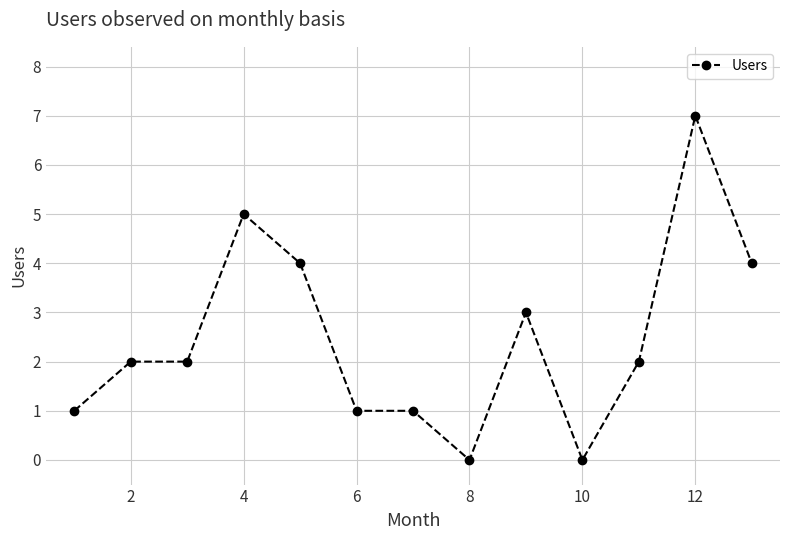

Reading left to right, transcribe all the data shown in this chart.

1	2	2	5	4	1	1	0	3	0	2	7	4